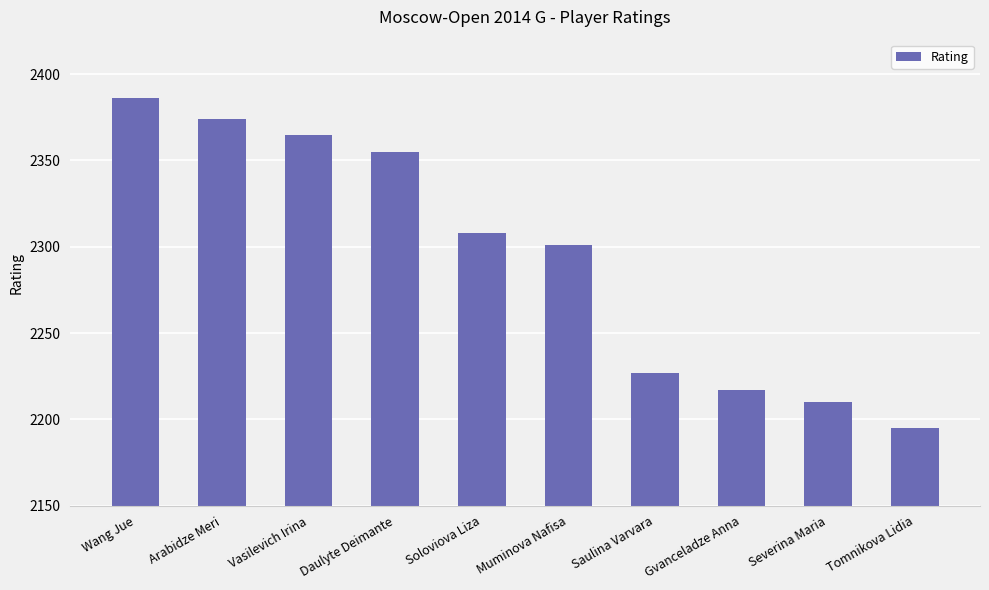

Are the bars grouped side by side (vs. stacked)?

No